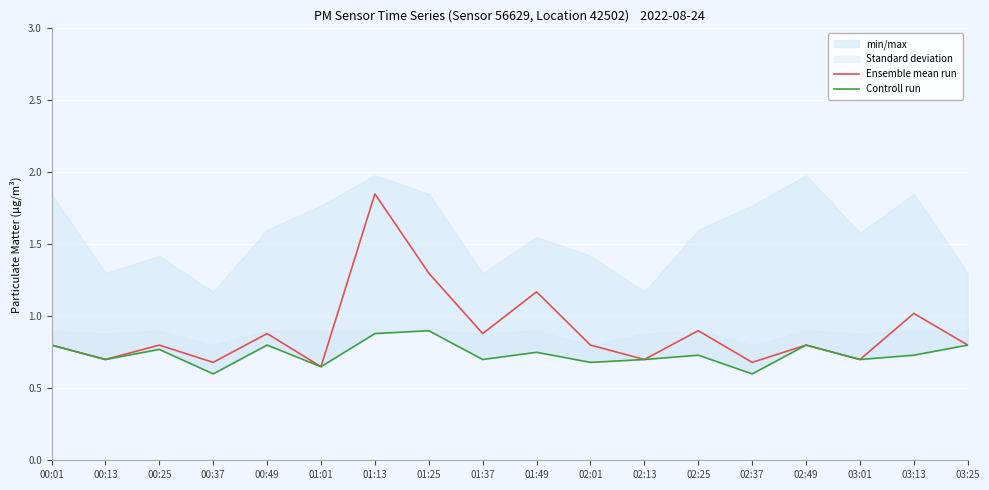

Is this an area chart (filled region under the line)?

No